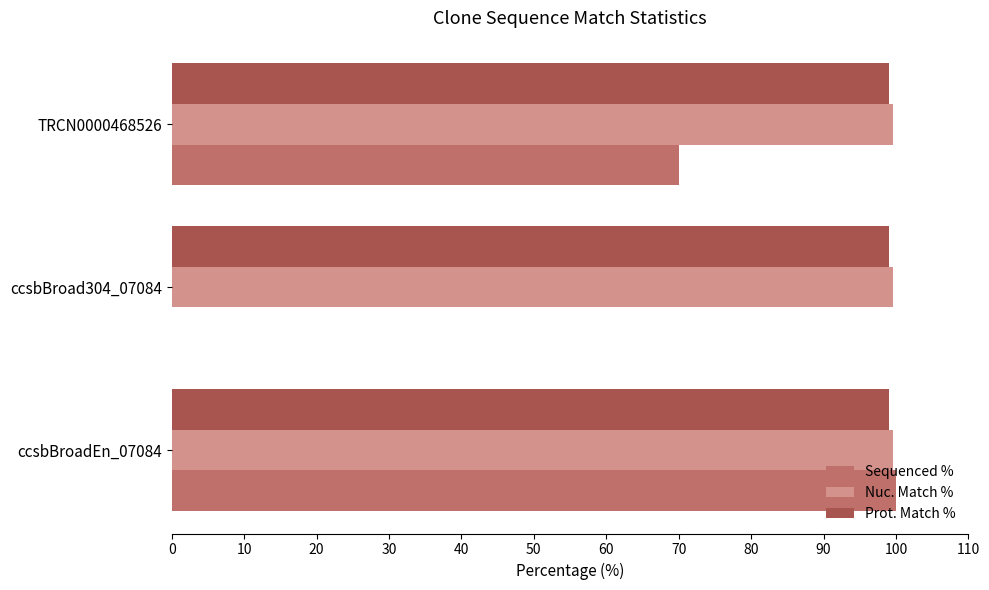

What is the sum of the Sequenced % values at ccsbBroadEn_07084 and TRCN0000468526?

170.1